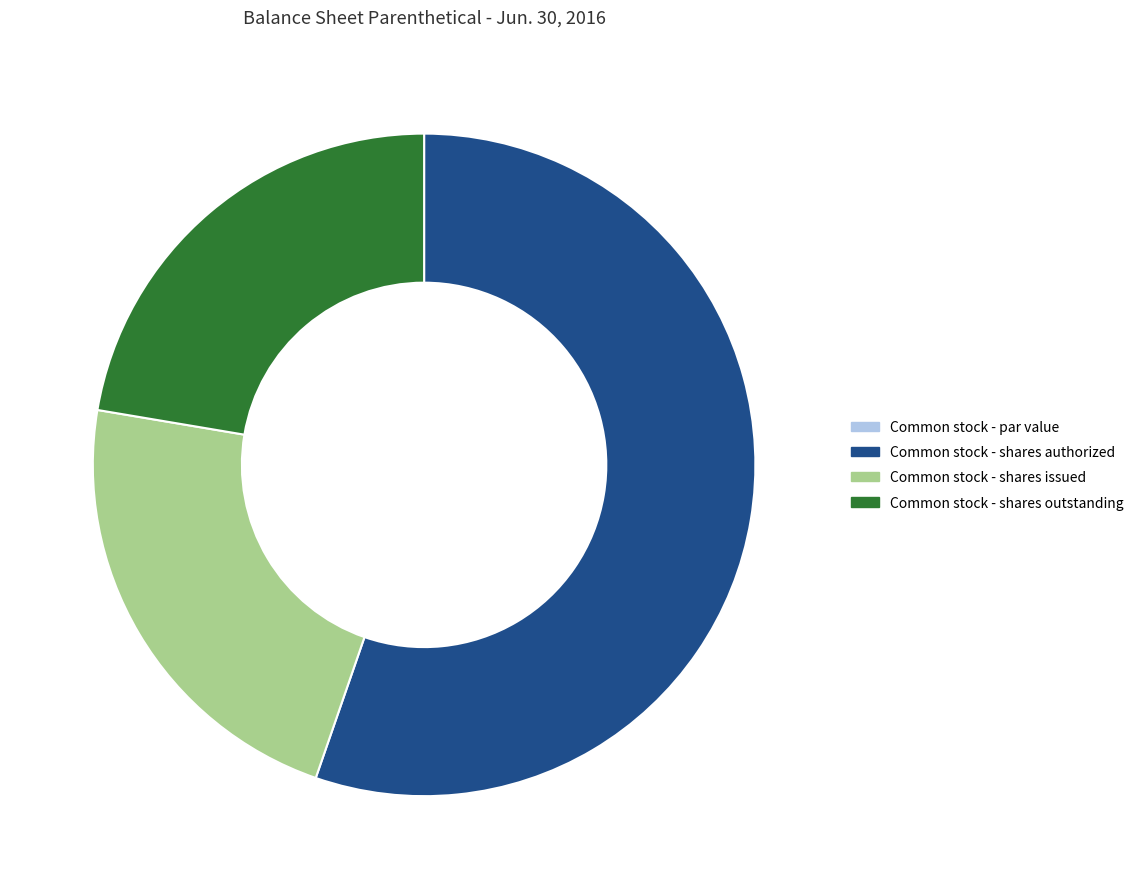

True or false: Common stock - shares issued accounts for 22% of the total.

True